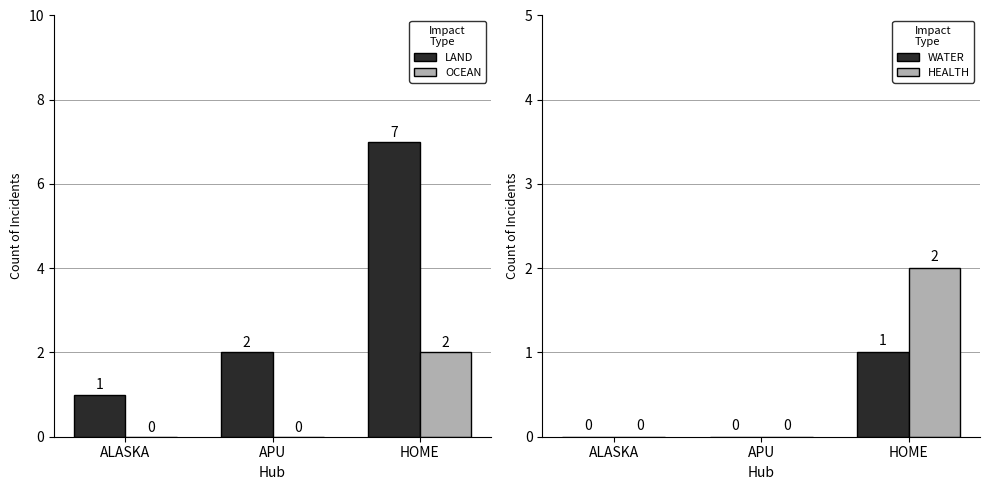

The OCEAN series shows 0 at ALASKA. True or false?

True